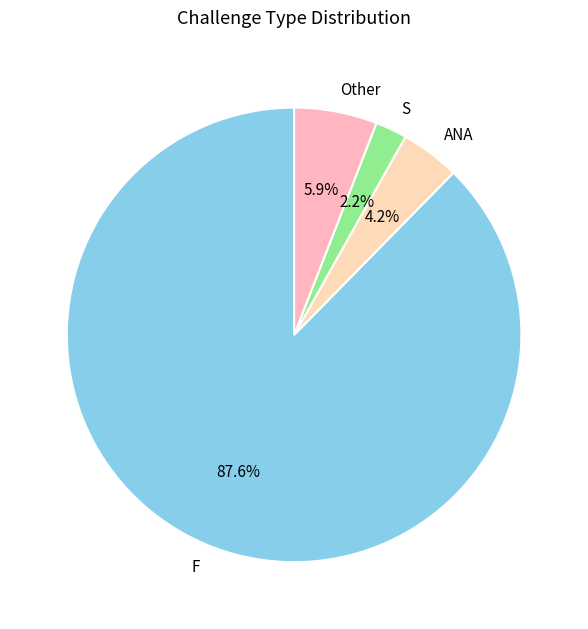

Is it true that F is 88% of the pie?

True